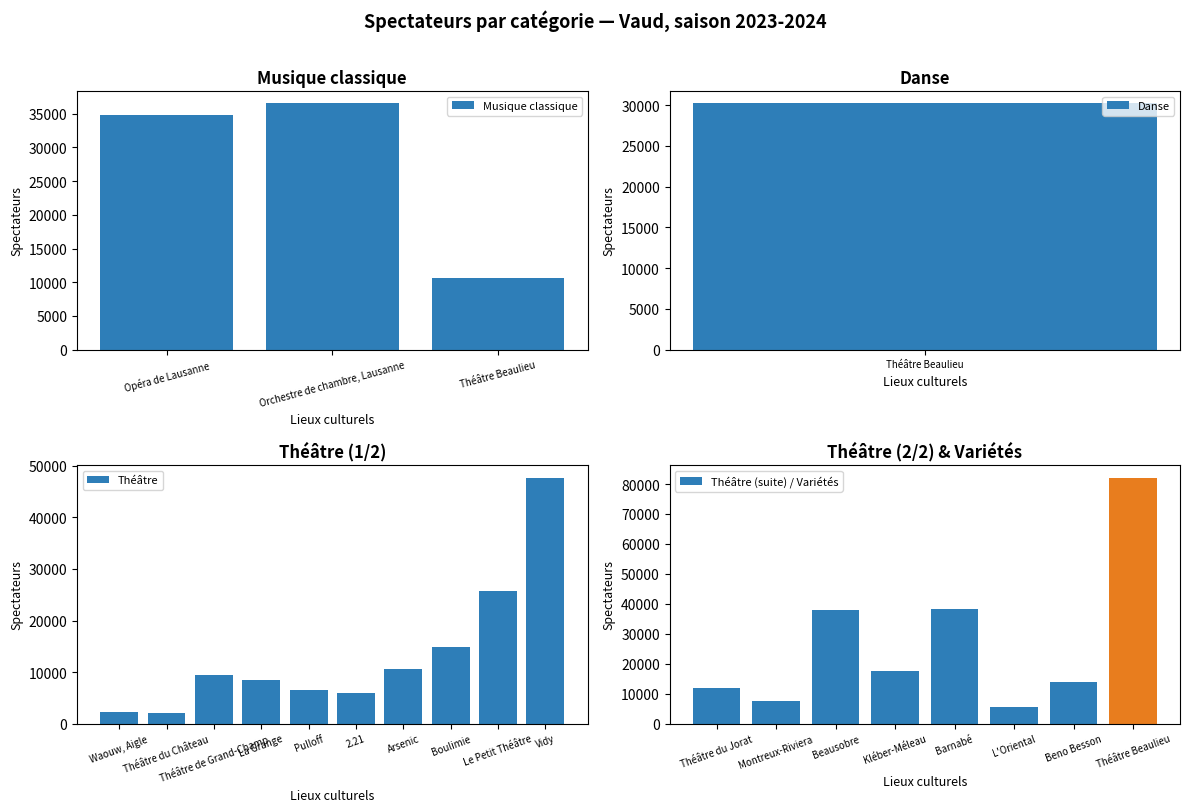

What is the smallest value displayed?

2160